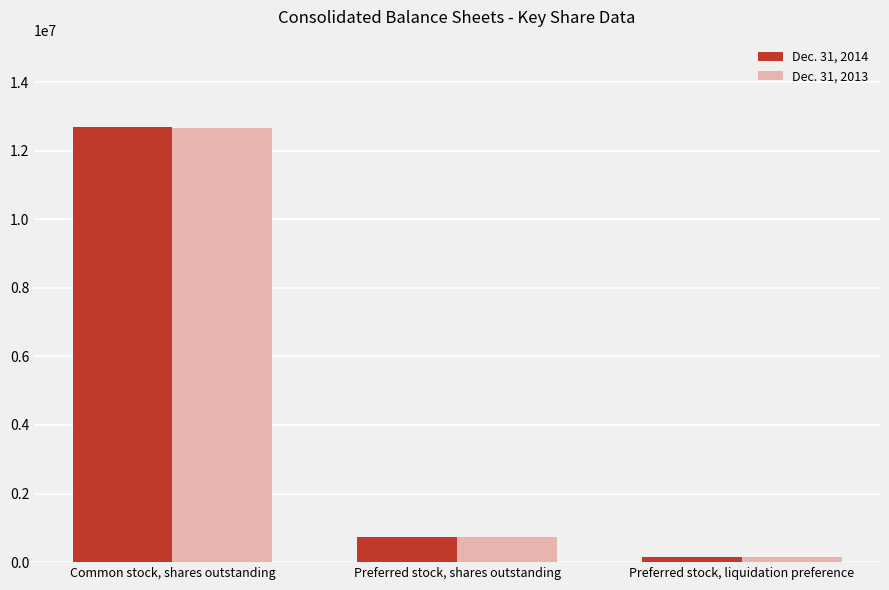

What are all the series names shown in the legend?

Dec. 31, 2014, Dec. 31, 2013